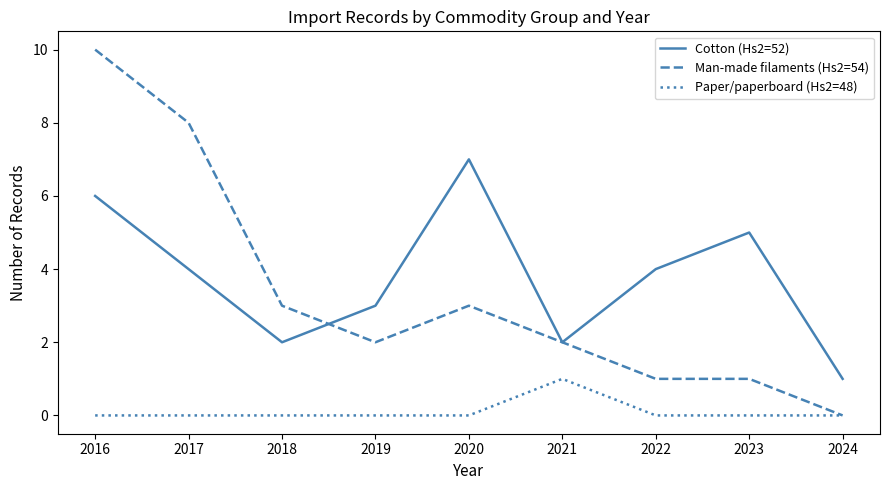

How many Man-made filaments (Hs2=54) values are between 1 and 3?

6